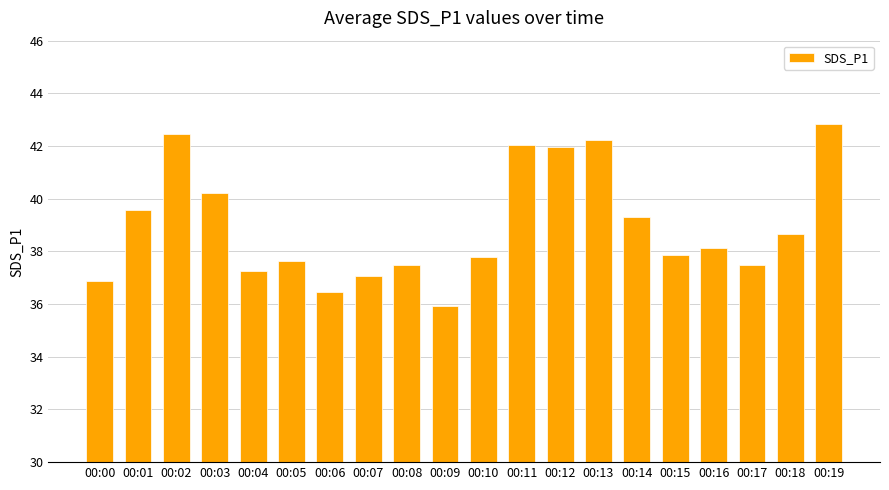

How many data points does each series have?

20